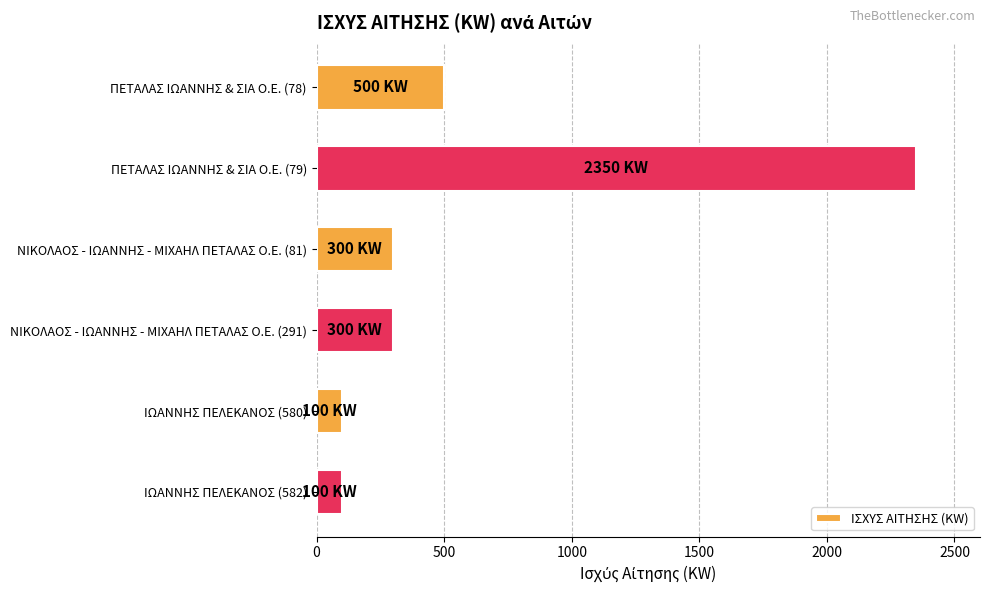

Reading top to bottom, transcribe all the data shown in this chart.

500	2350	300	300	100	100